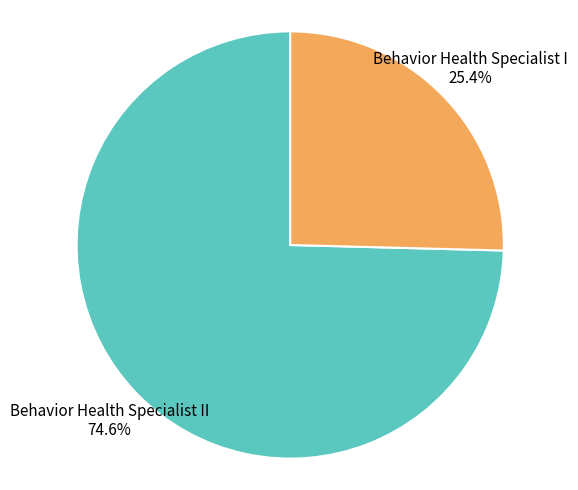

Does Behavior Health Specialist I account for over 50% of the chart?

No